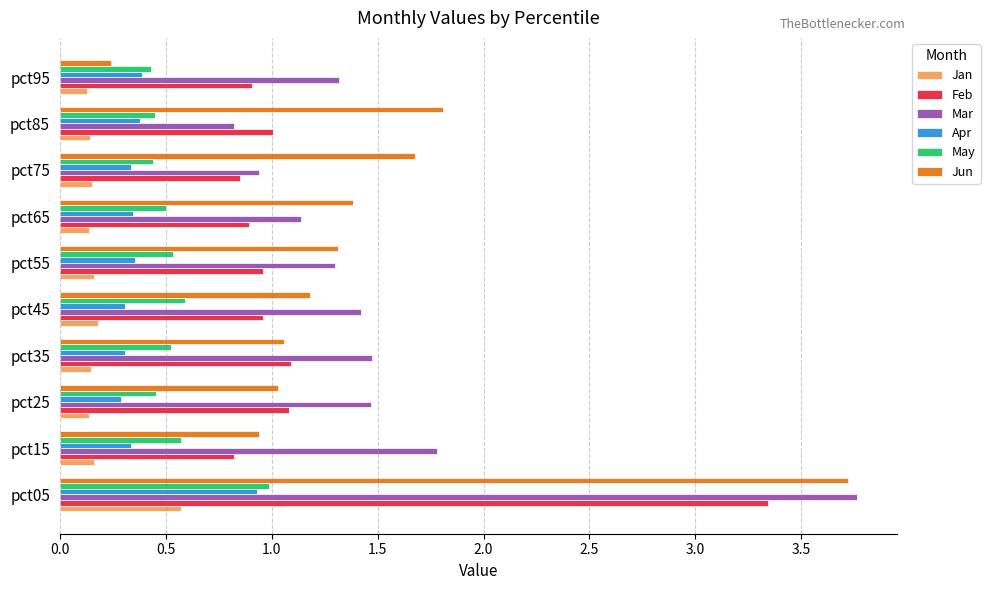

Which series has the widest spread of values?

Jun